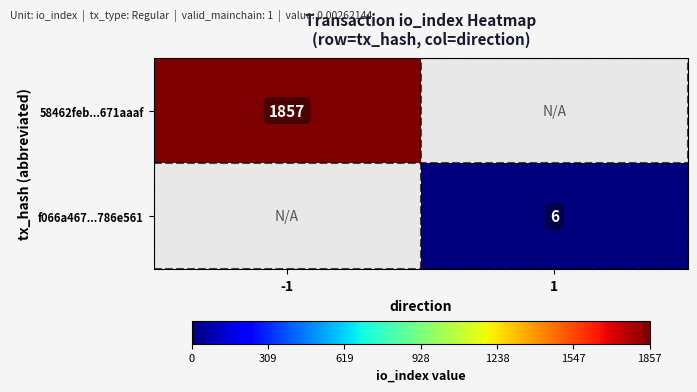

True or false: 58462feb...671aaaf has a value of 3189 at -1.

False